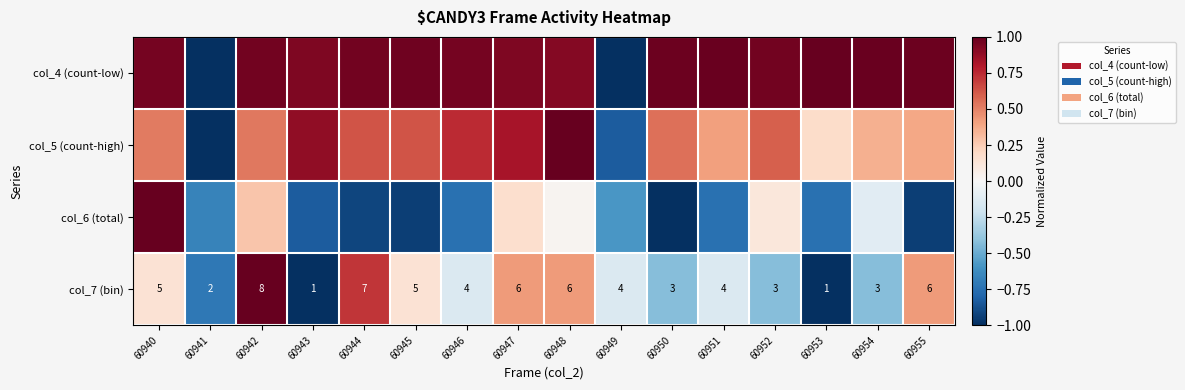

Is the value of col_5 (count-high) at 60951 greater than the value of col_7 (bin) at 60947?

No